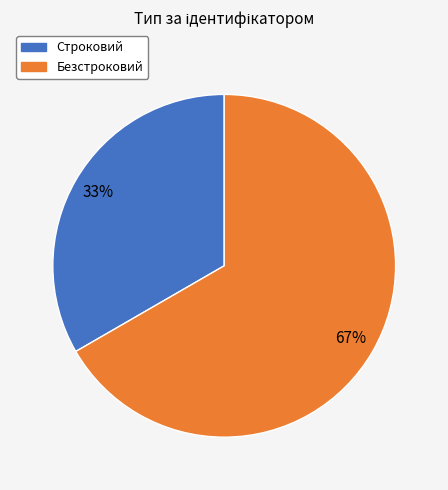

True or false: Строковий accounts for 33% of the total.

True